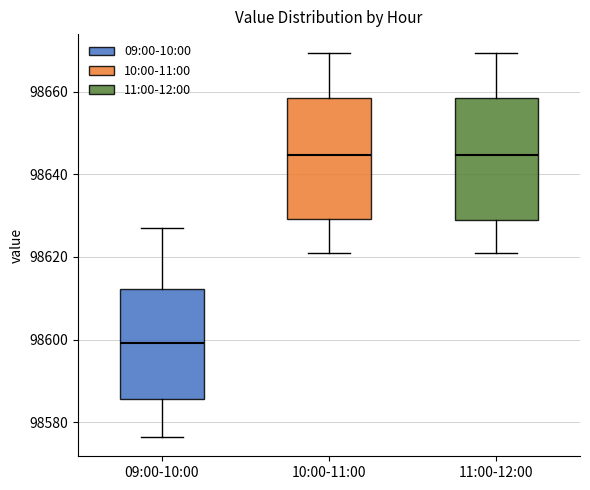

Reading left to right, transcribe this box plot: for each box, give where its median line is, the range the box spans, and where its two whiskers end, as read against the y-axis. The values are not printed on the chart, so give them approximately, as read against the axis.

09:00-10:00: median 98600, box 98586 to 98612, whiskers 98576 to 98626
10:00-11:00: median 98644, box 98630 to 98658, whiskers 98622 to 98670
11:00-12:00: median 98644, box 98628 to 98658, whiskers 98622 to 98670